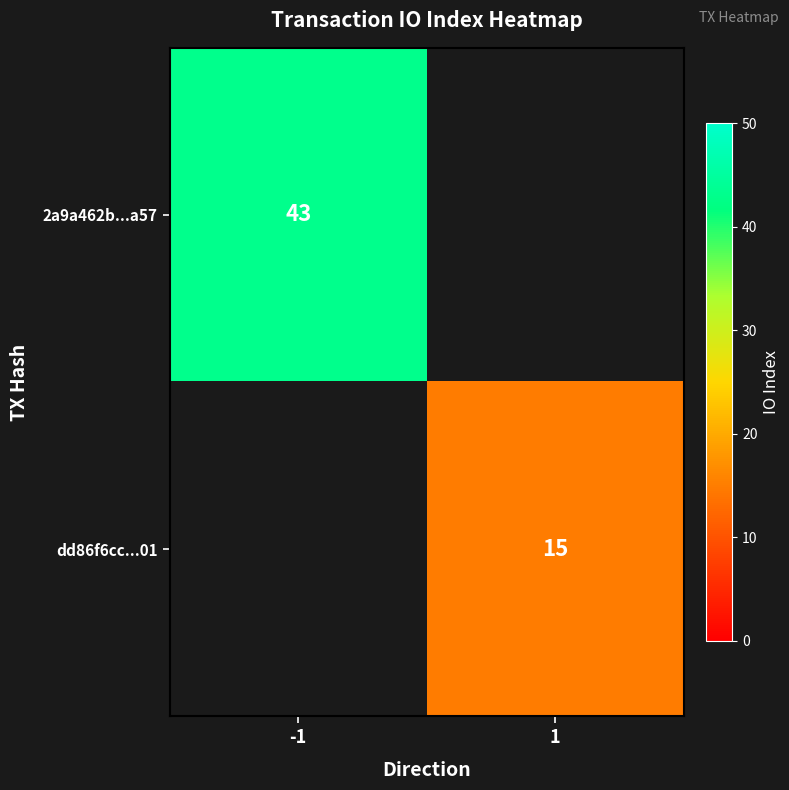

Count the number of categories in the chart.

2